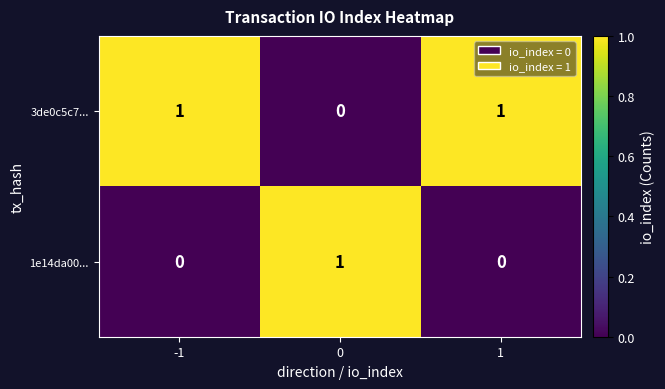

How many values in 1e14da00... are above zero?

1